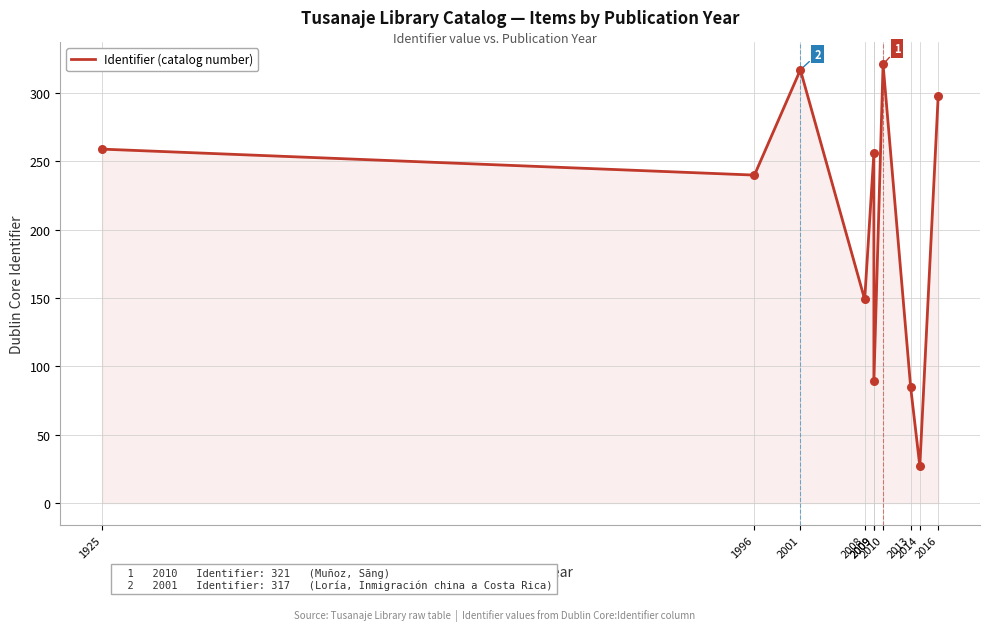

Between 2009 and 2016, which is larger?

2016